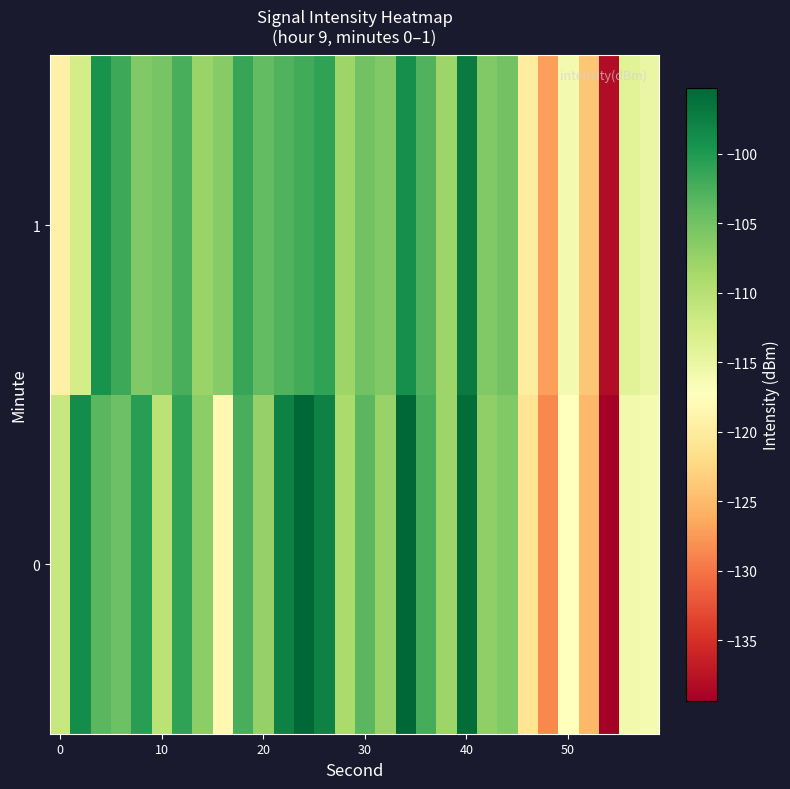

Count the number of categories in the chart.

30